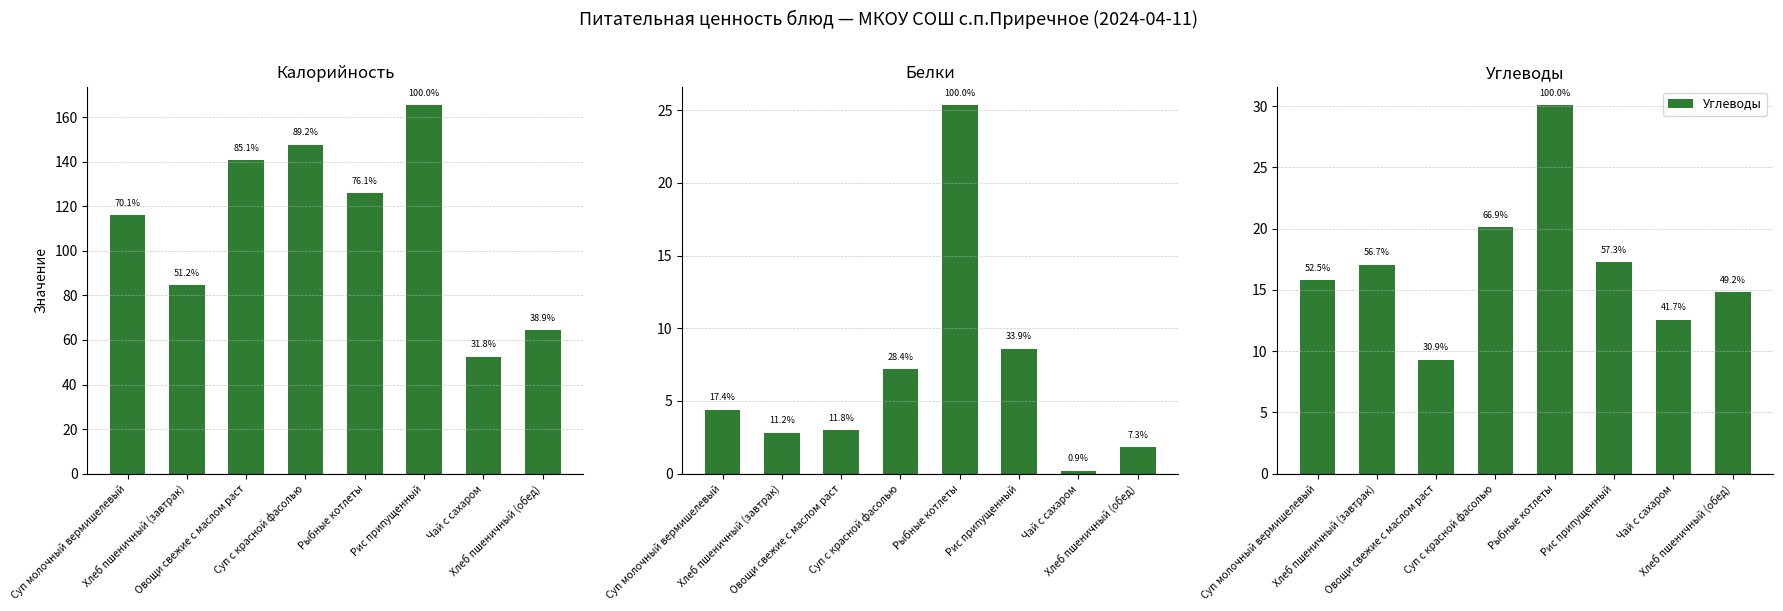

List the labels in order of Калорийность value, largest first.

Рис припущенный, Суп с красной фасолью, Овощи свежие с маслом раст, Рыбные котлеты, Суп молочный вермишелевый, Хлеб пшеничный (завтрак), Хлеб пшеничный (обед), Чай с сахаром